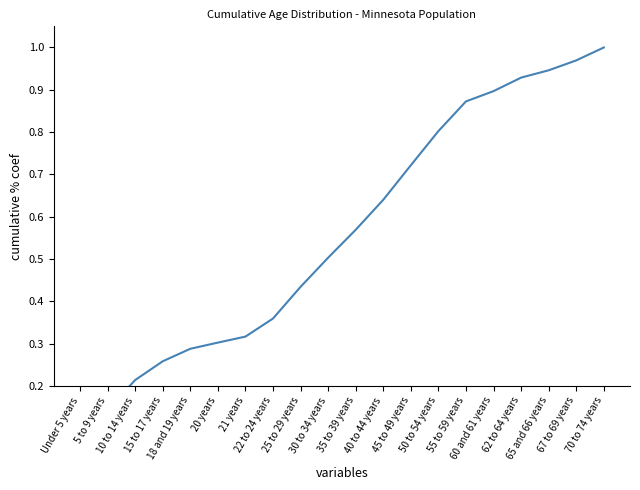

What is the change in value from 18 and 19 years to 60 and 61 years?

+0.6